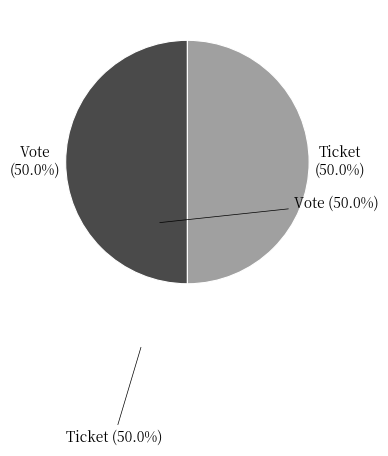

What is the largest slice in the pie chart?

Vote (io_index=1)